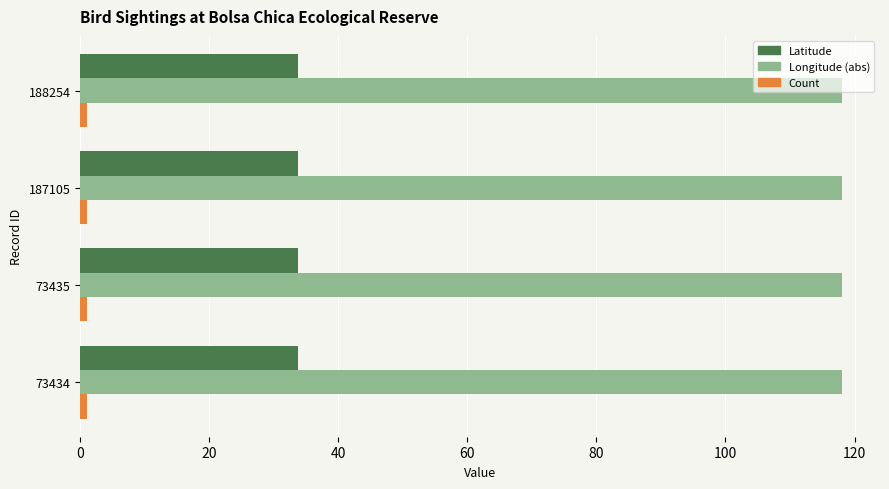

True or false: Longitude (abs) has a value of 118.0 at 187105.

True